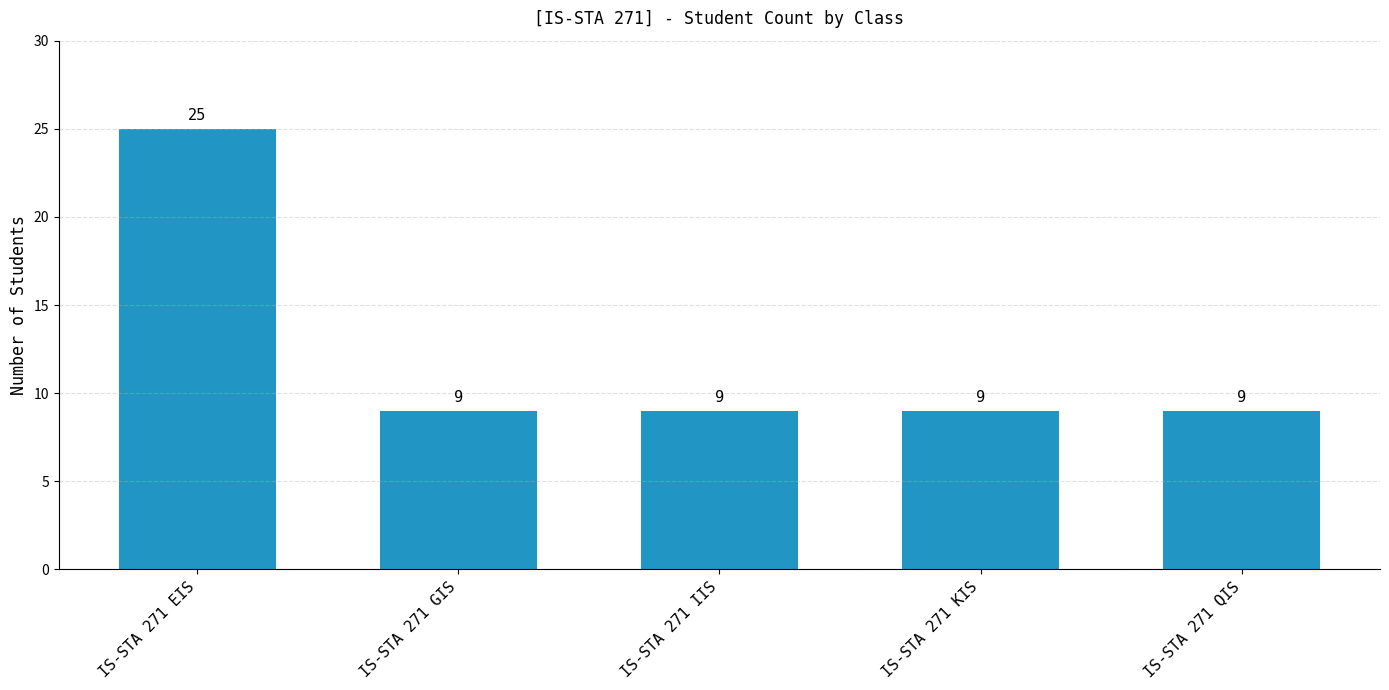

The chart shows a value of 25 at IS-STA 271 EIS. True or false?

True